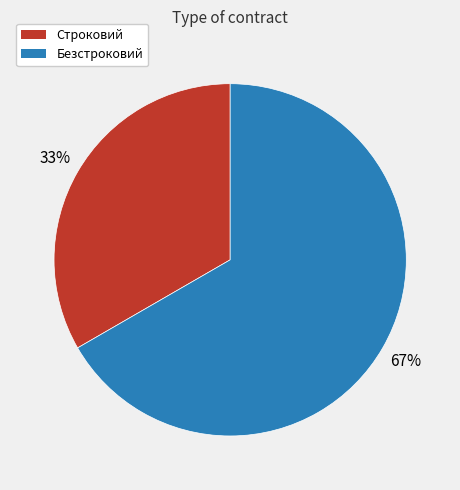

What is the smallest slice in the pie chart?

Строковий